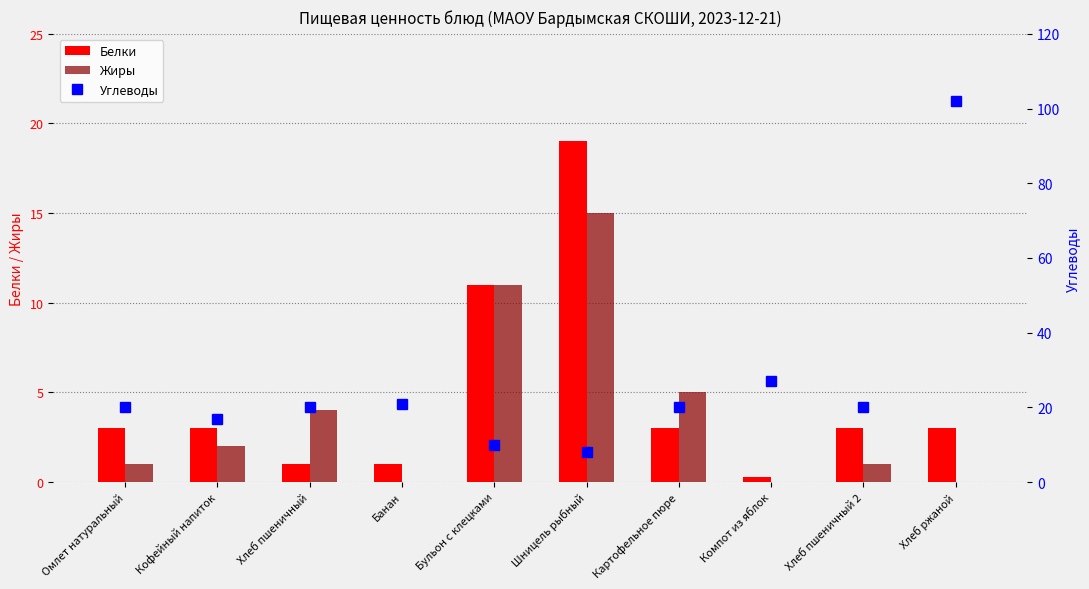

What position from the right is Хлеб пшеничный 2?

2